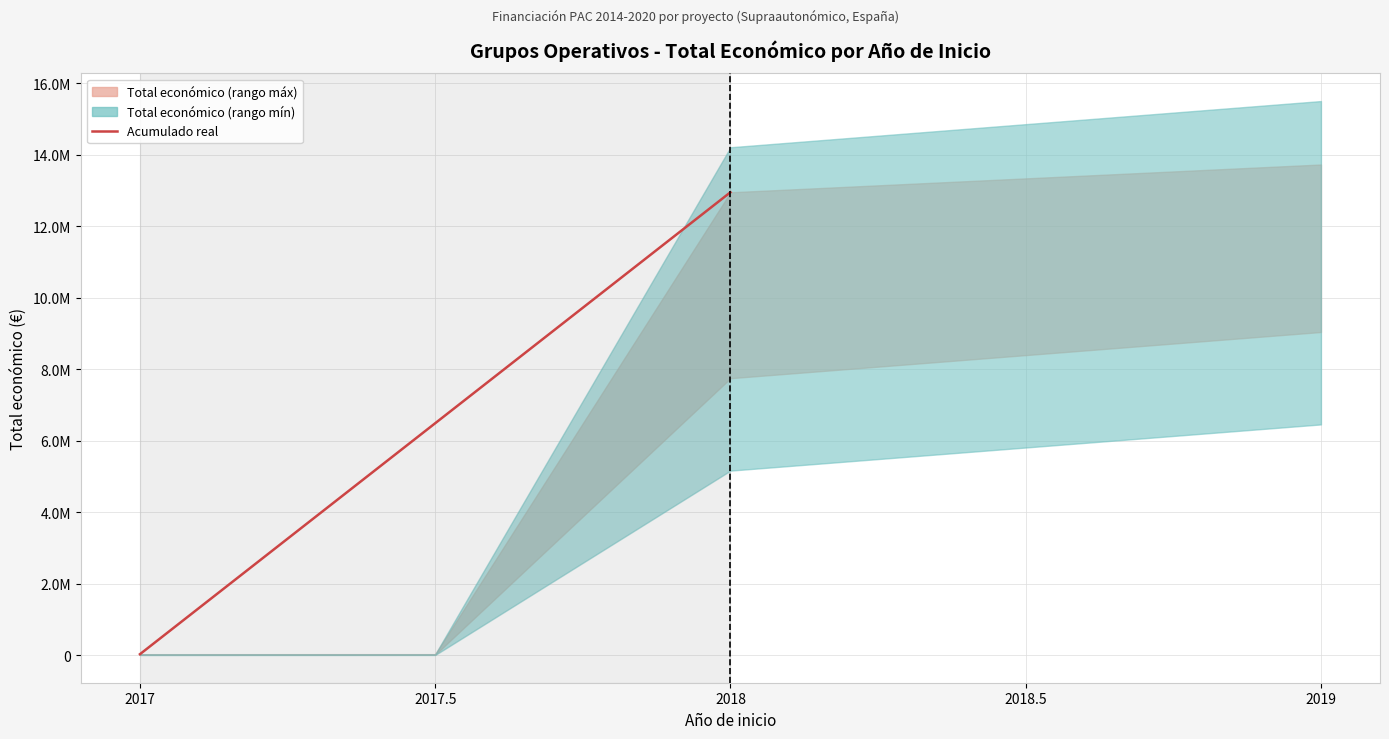

What is the sum of all values?

12986612.6